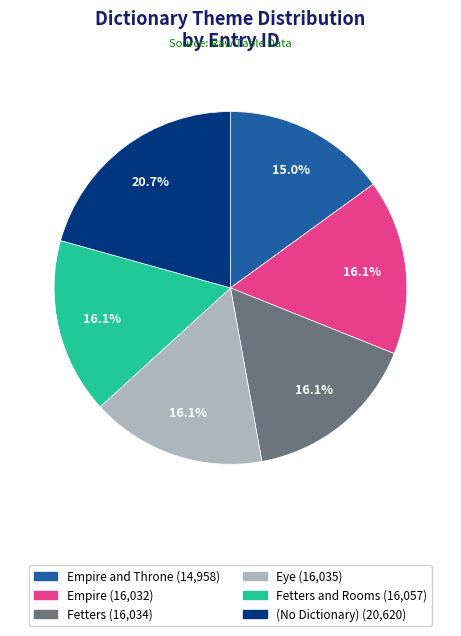

How many segments does this pie chart have?

6